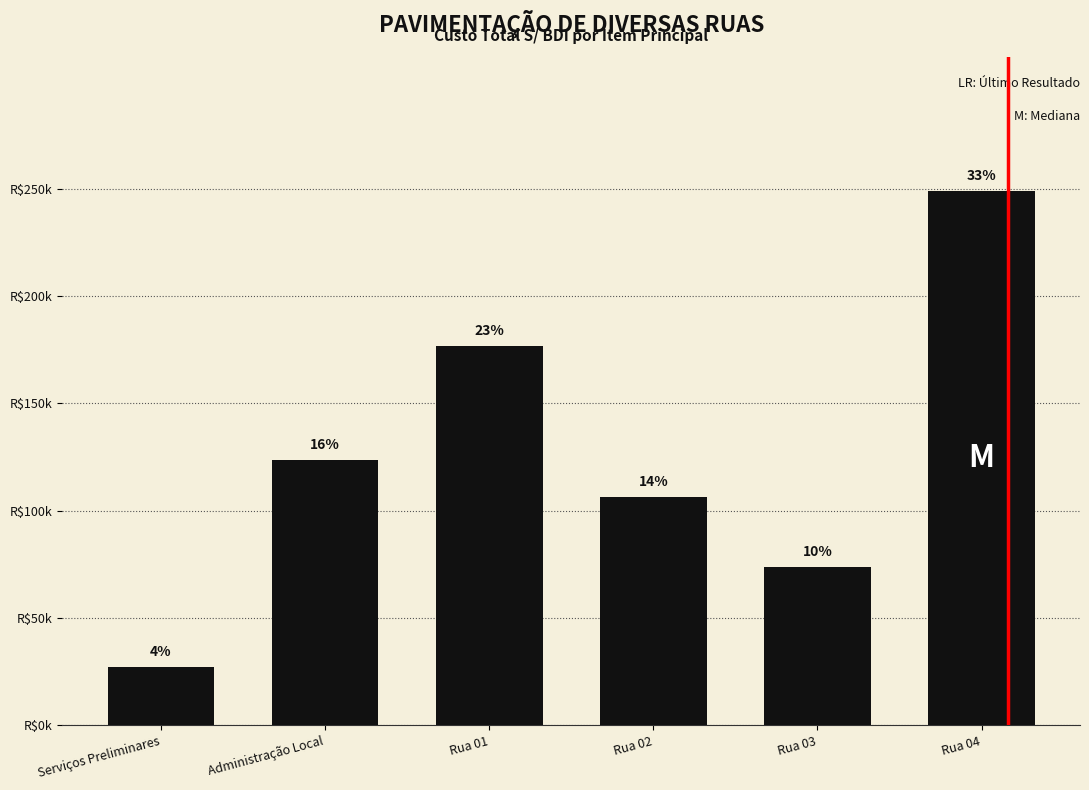

What position from the left is Serviços Preliminares?

1